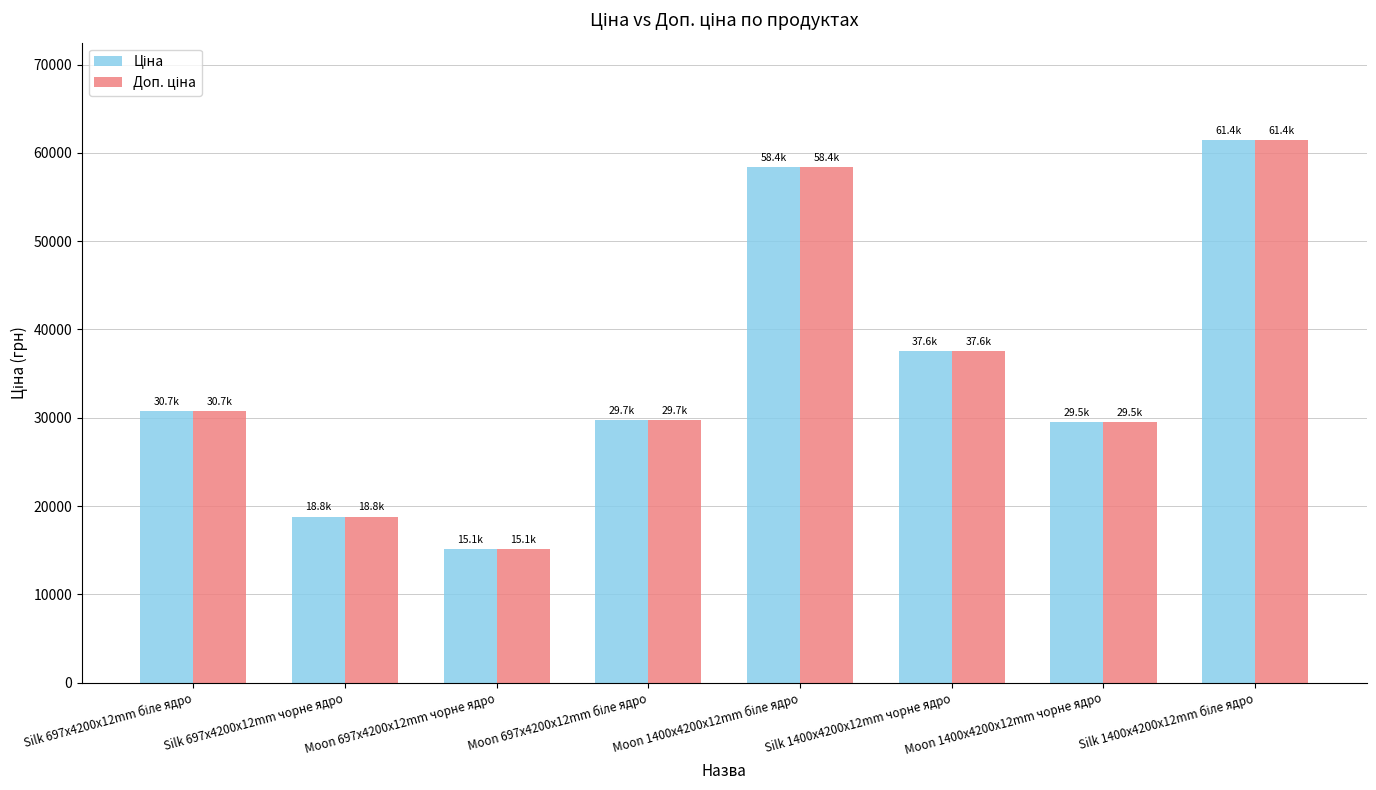

What is the greatest value displayed?

61434.3